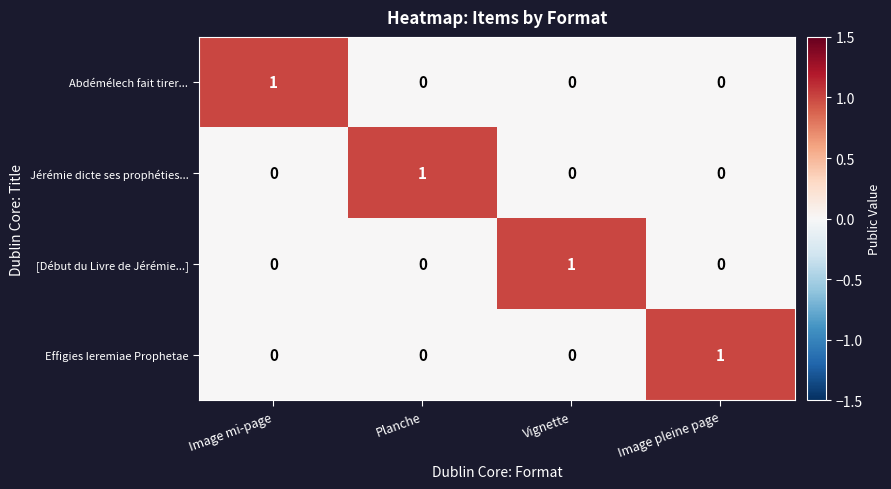

Is it true that [Début du Livre de Jérémie...] equals 1 at Planche?

False